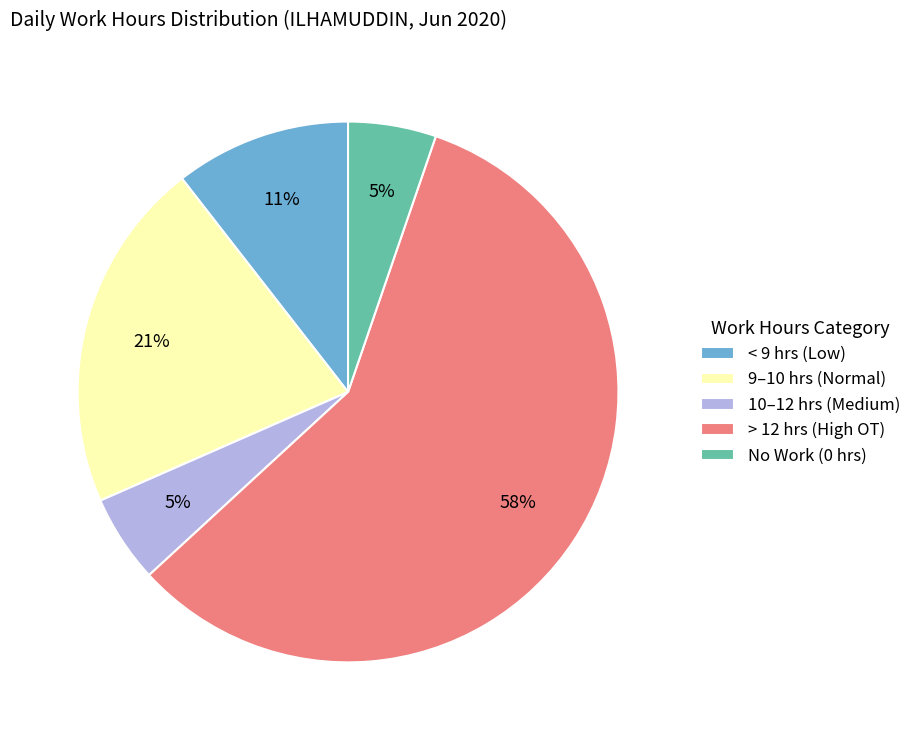

Is there a majority slice in this chart?

Yes